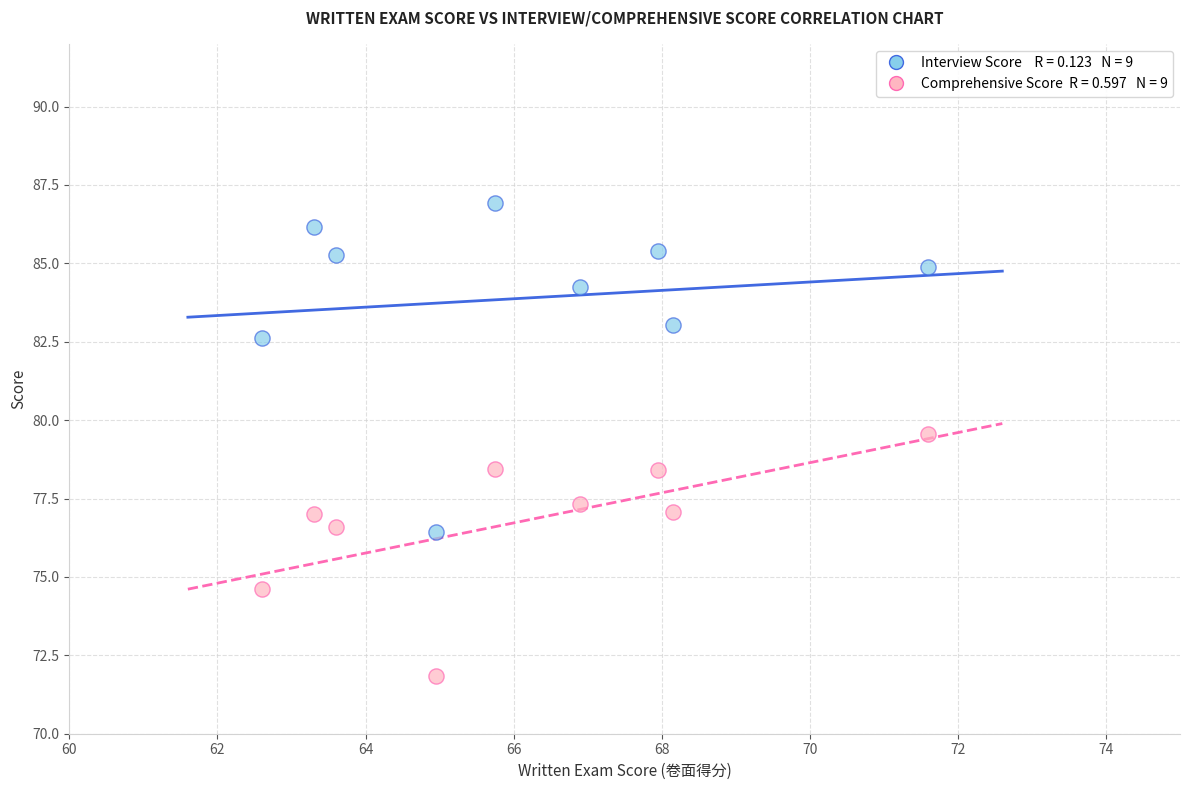

Across all data points, what is the range of X values (max minus min)?

9.0